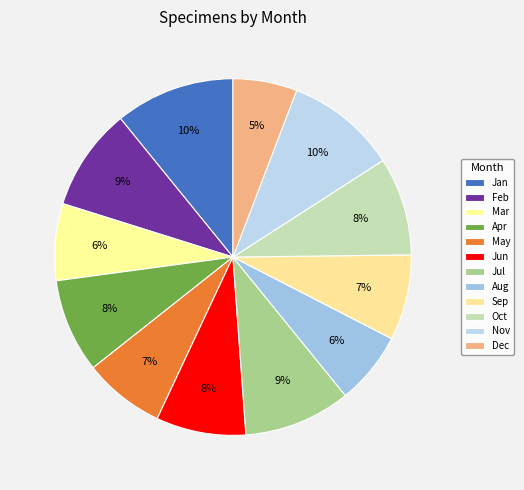

How much of the chart is everything except 2?

90.7%